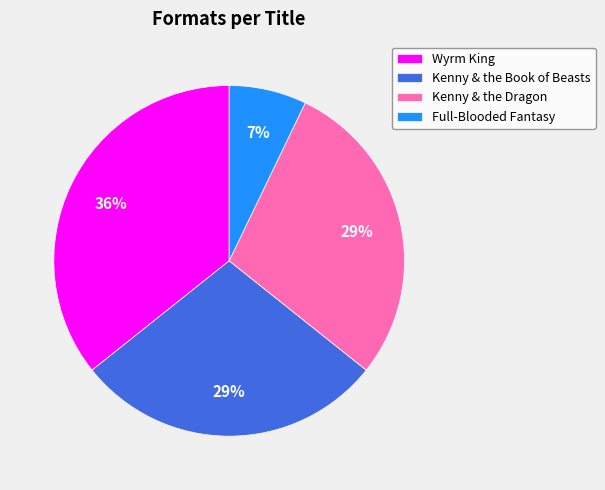

Is Kenny & the Book of Beasts the majority of the pie?

No